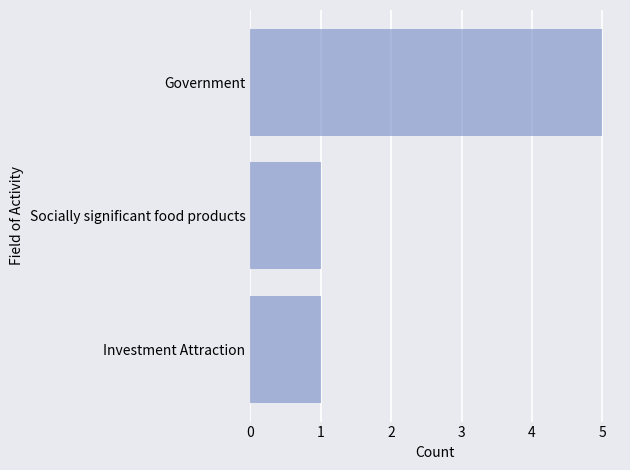

Between Government and Investment Attraction, which is larger?

Government